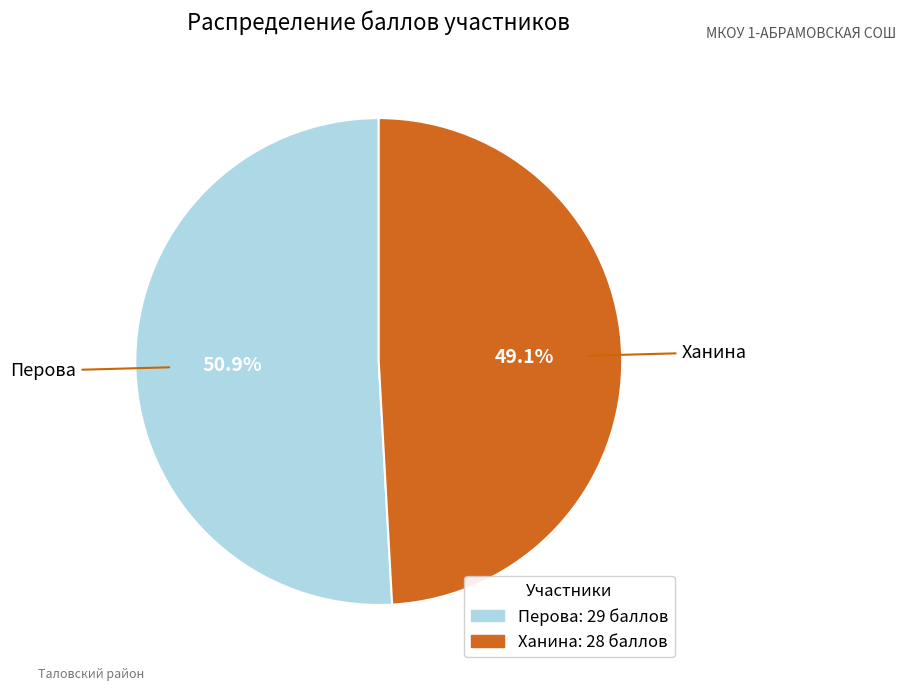

Which slice is the smallest?

Ханина